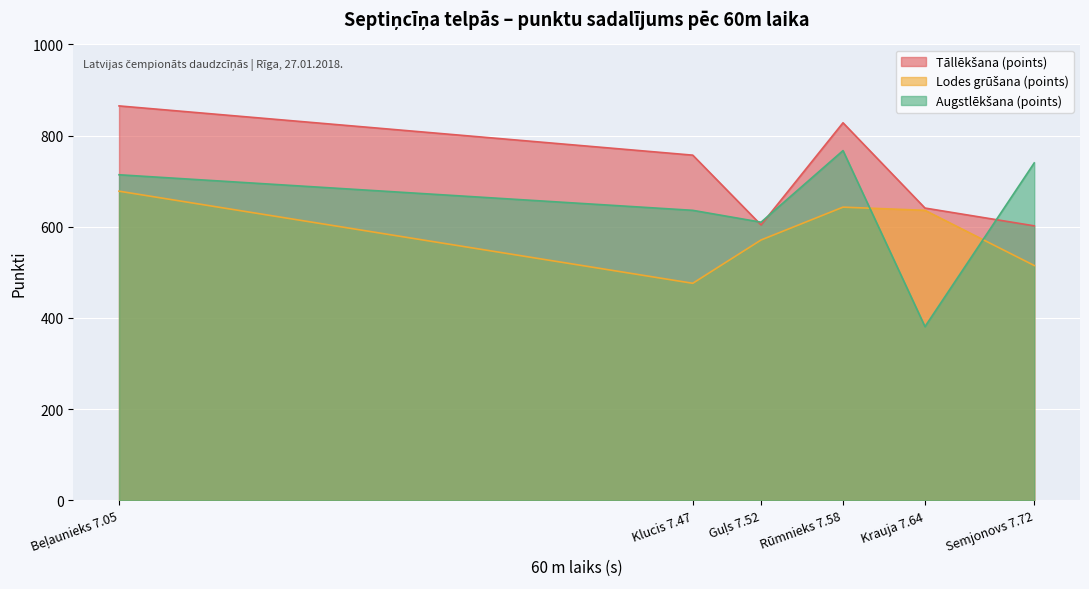

At which category does the chart reach its peak across all series?

Beļaunieks 7.05